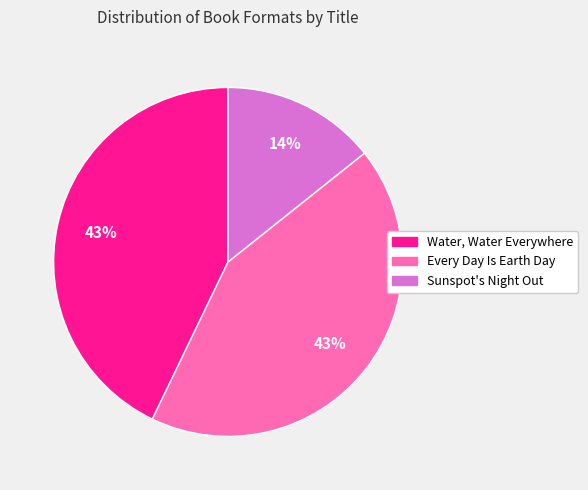

Which slice is the smallest?

Sunspot's Night Out